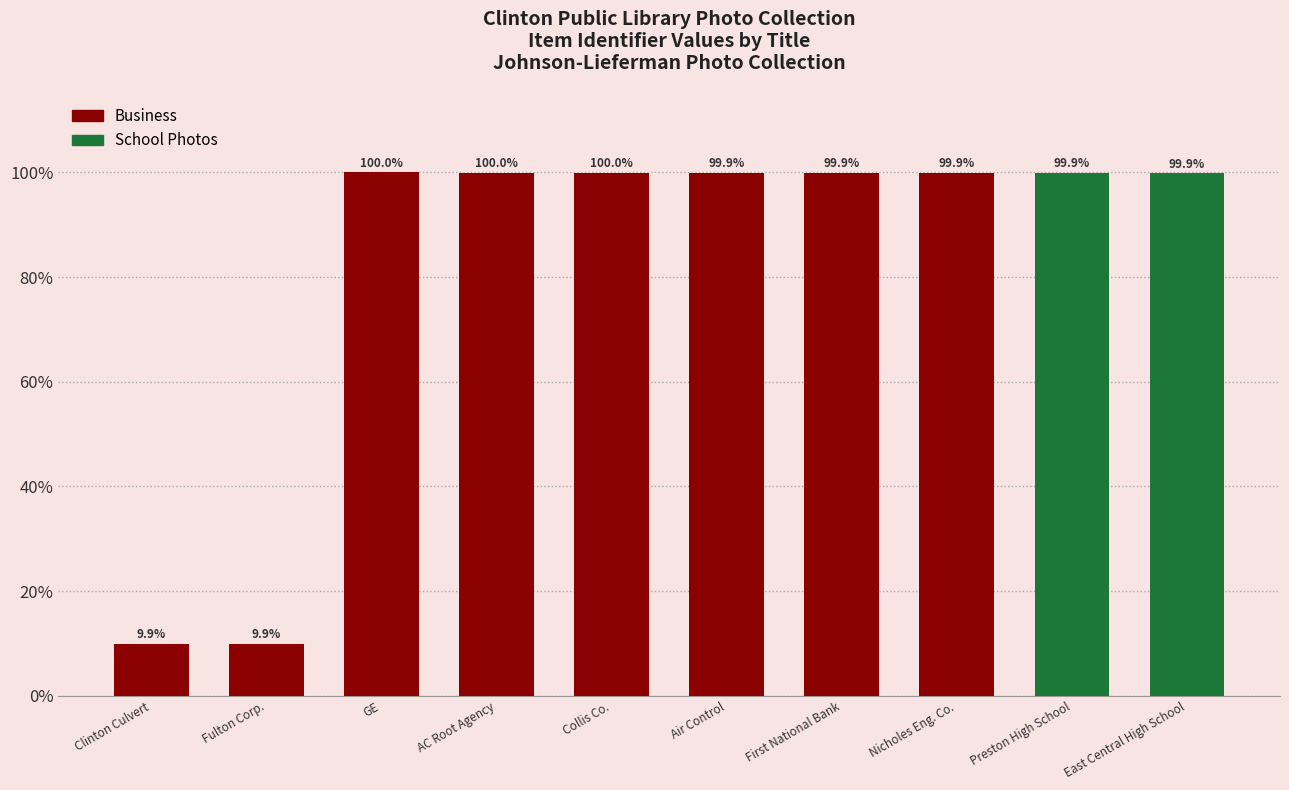

Reading left to right, extract all data points from this chart.

9.9	9.9	100.0	100.0	100.0	99.9	99.9	99.9	99.9	99.9